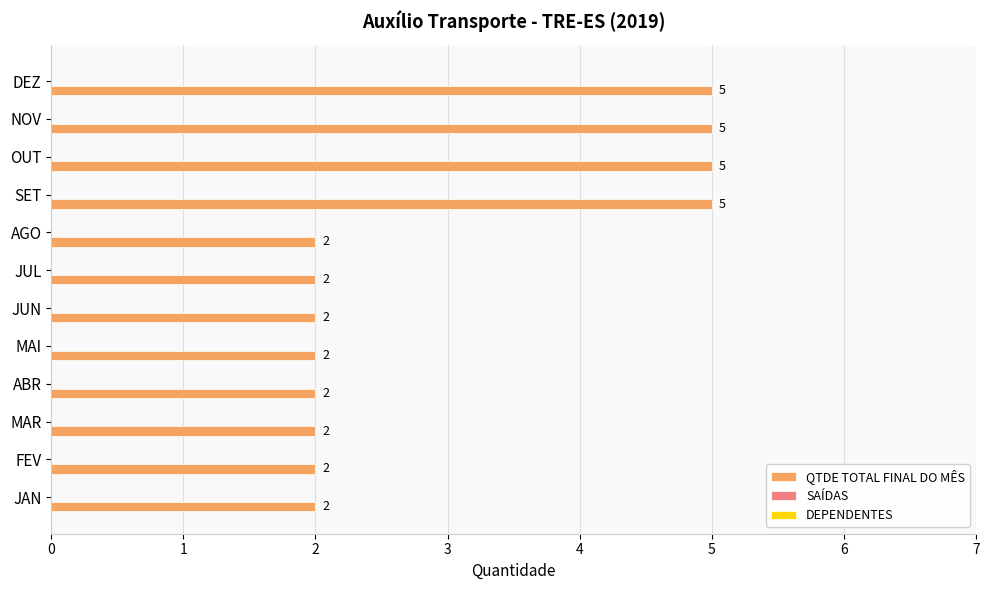

What is the ratio of the value at MAR to the value at FEV?

1.0